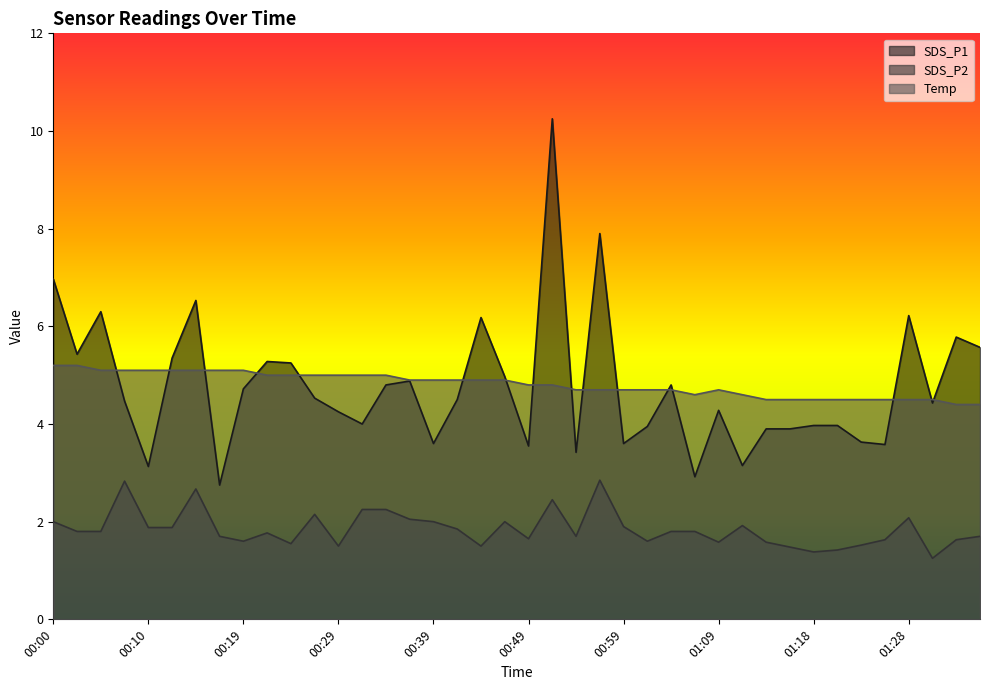

Does the chart display data point markers on the line(s)?

No